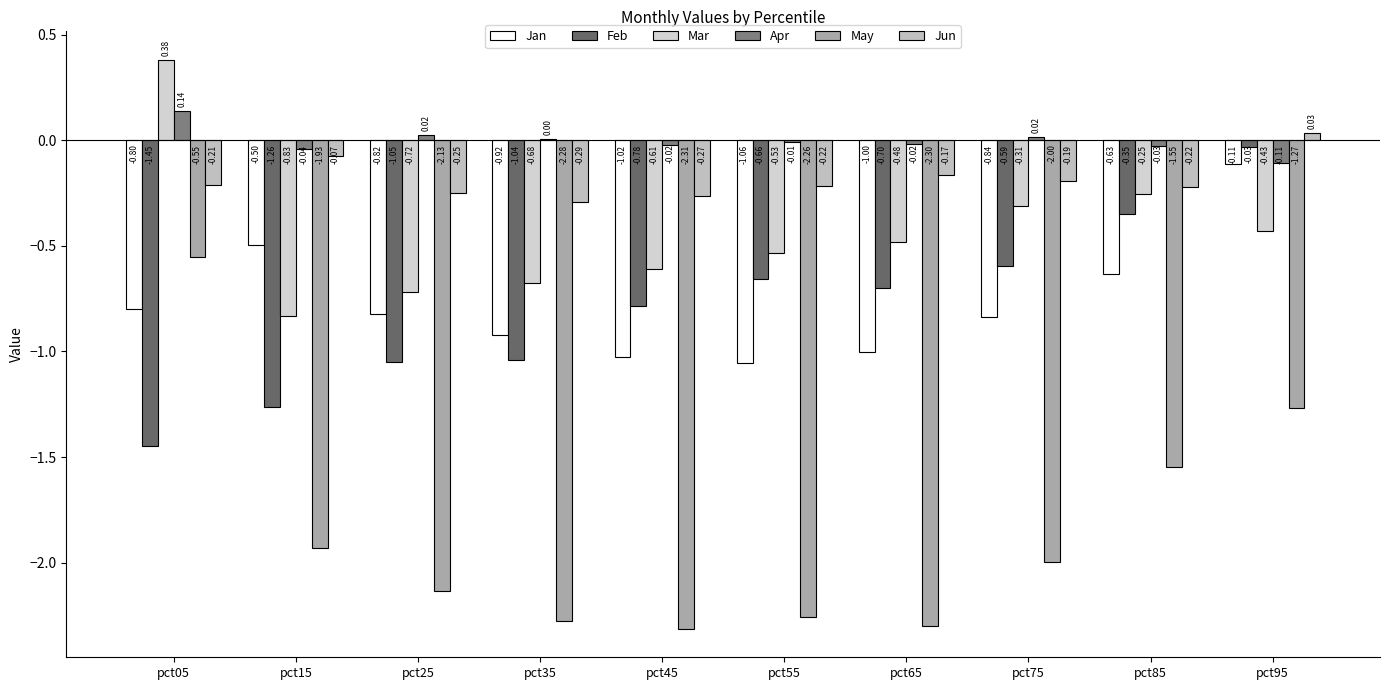

The Mar series shows 0.4 at pct05. True or false?

True